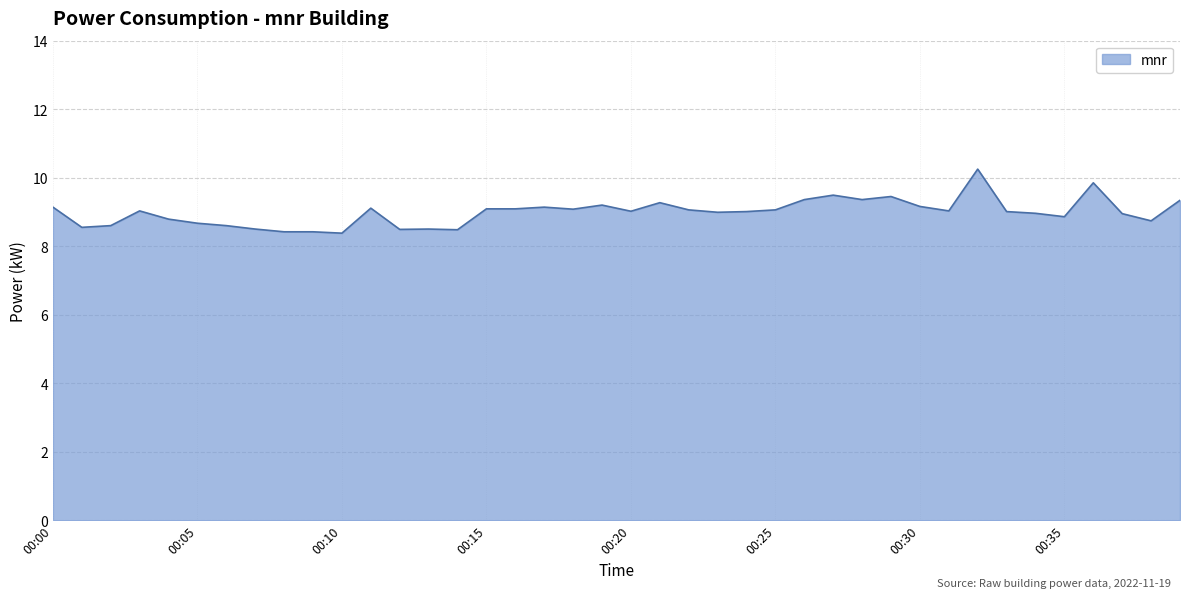

What is the minimum value shown in the chart?

8.4